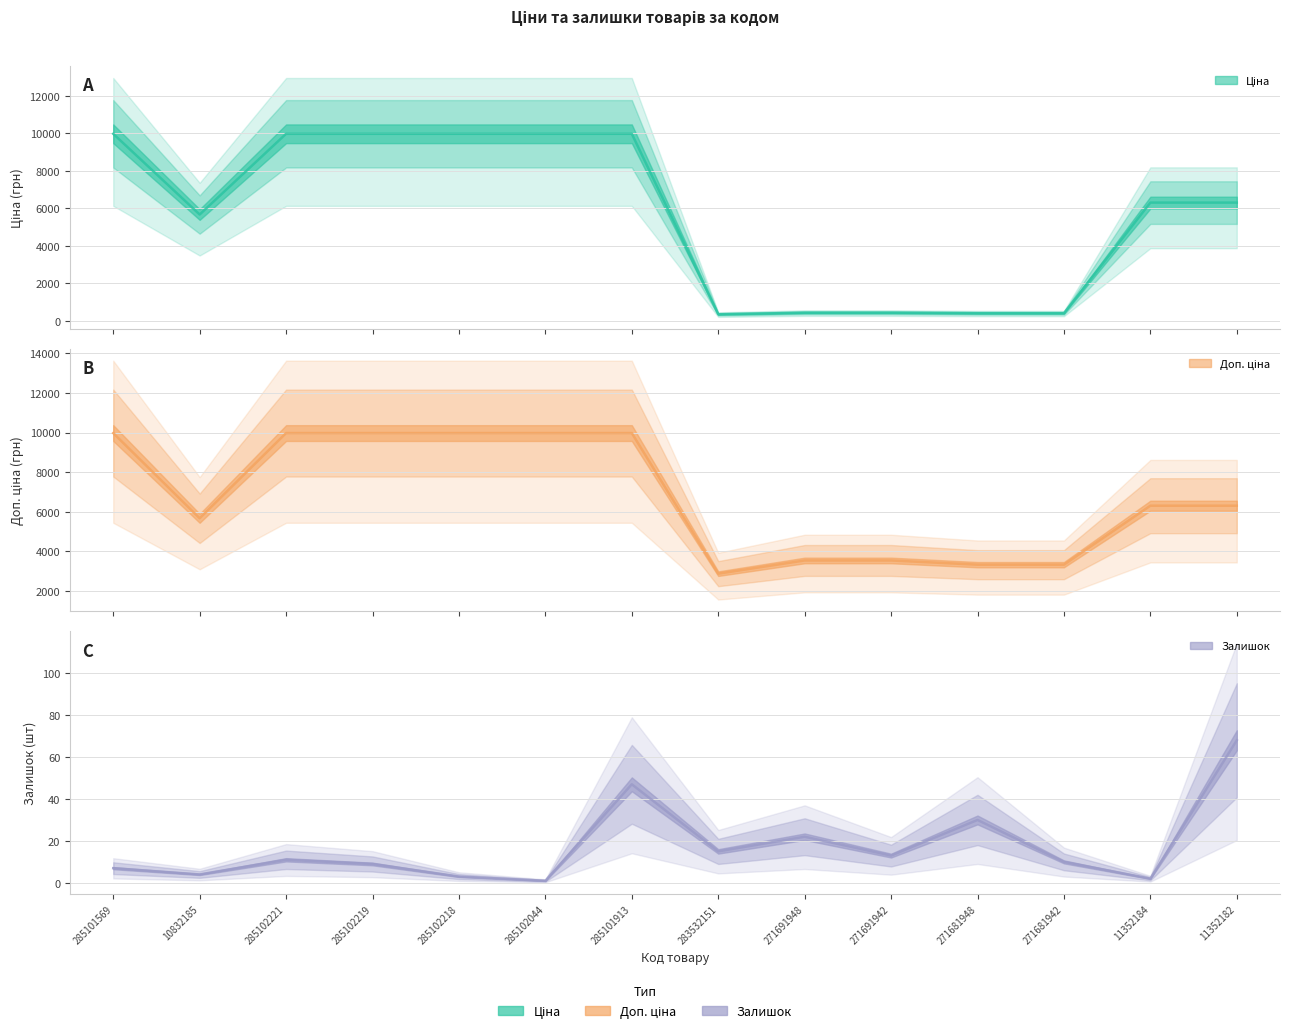

List the labels in order of Залишок value, smallest first.

285102044, 11352184, 285102218, 10832185, 285101569, 285102219, 271681942, 285102221, 271691942, 283532151, 271691948, 271681948, 285101913, 11352182